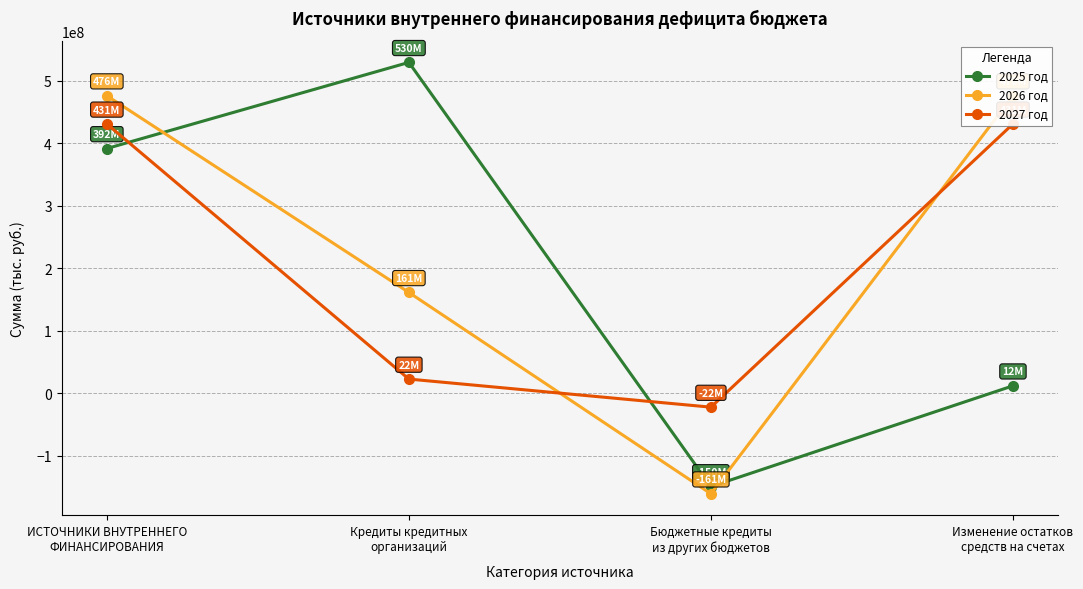

Reading left to right, transcribe all the data shown in this chart.

2025 год: 391702225.7	529640000.0	-149640000.0	11702225.7
2026 год: 476232800.5	161220000.0	-161220000.0	476232800.5
2027 год: 431044824.0	22500000.0	-22500000.0	431044824.0